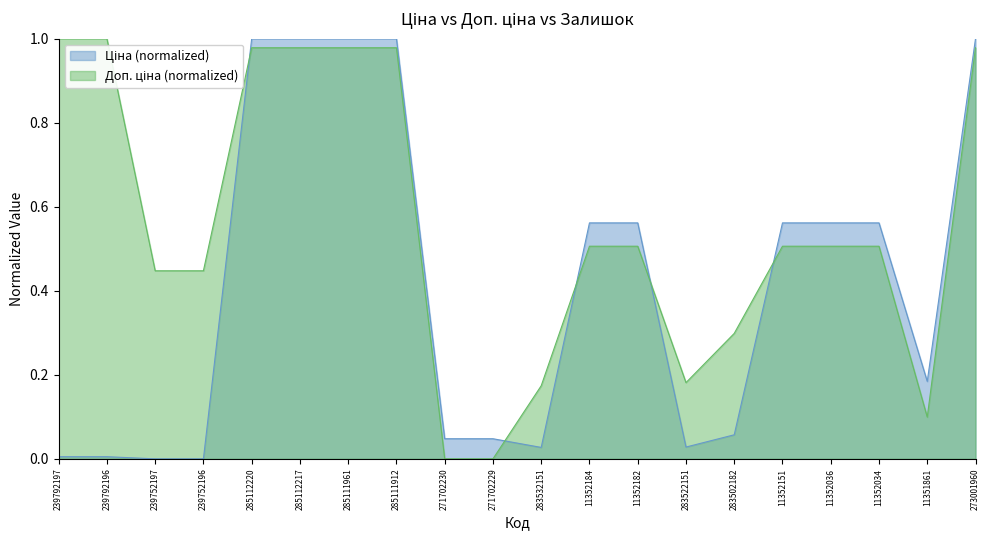

Count the number of data series in this chart.

2